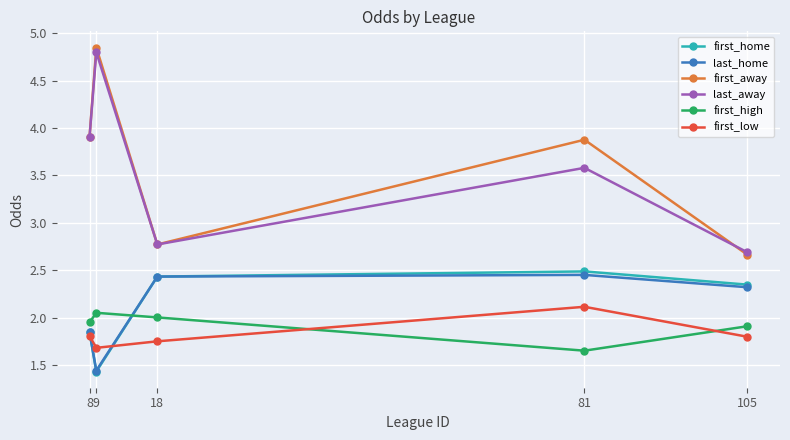

Between 8 and 105, which series saw the biggest shift?

first_away